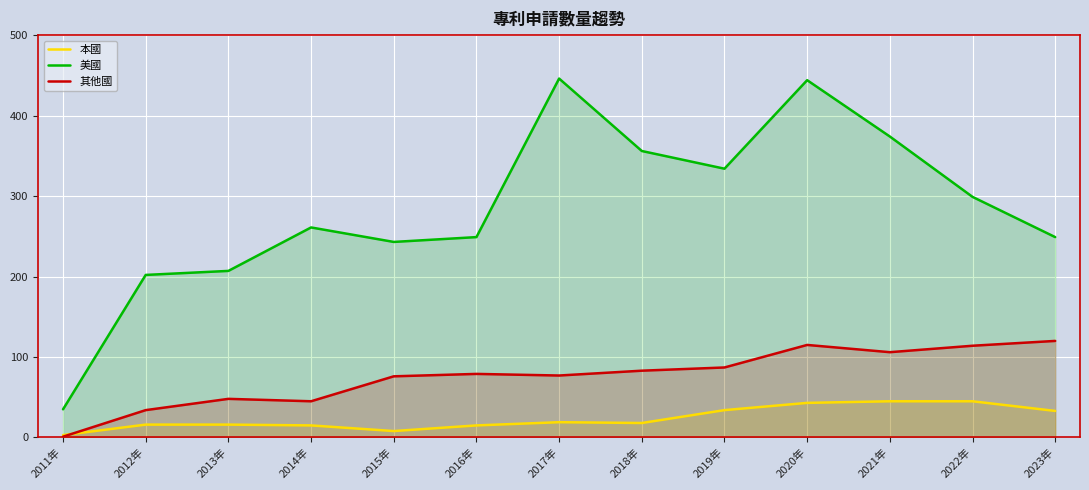

At which label is 其他國 closest to 60?

2013年